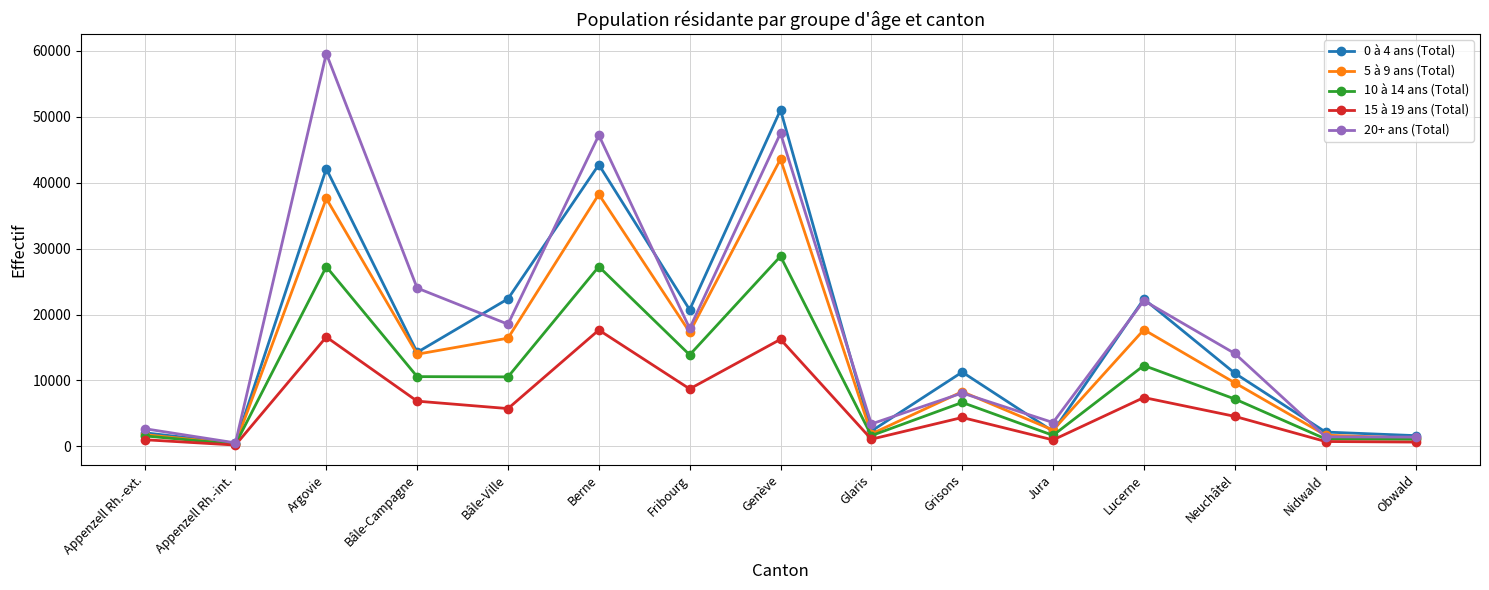

At which label does 5 à 9 ans (Total) reach its minimum?

Appenzell Rh.-int.